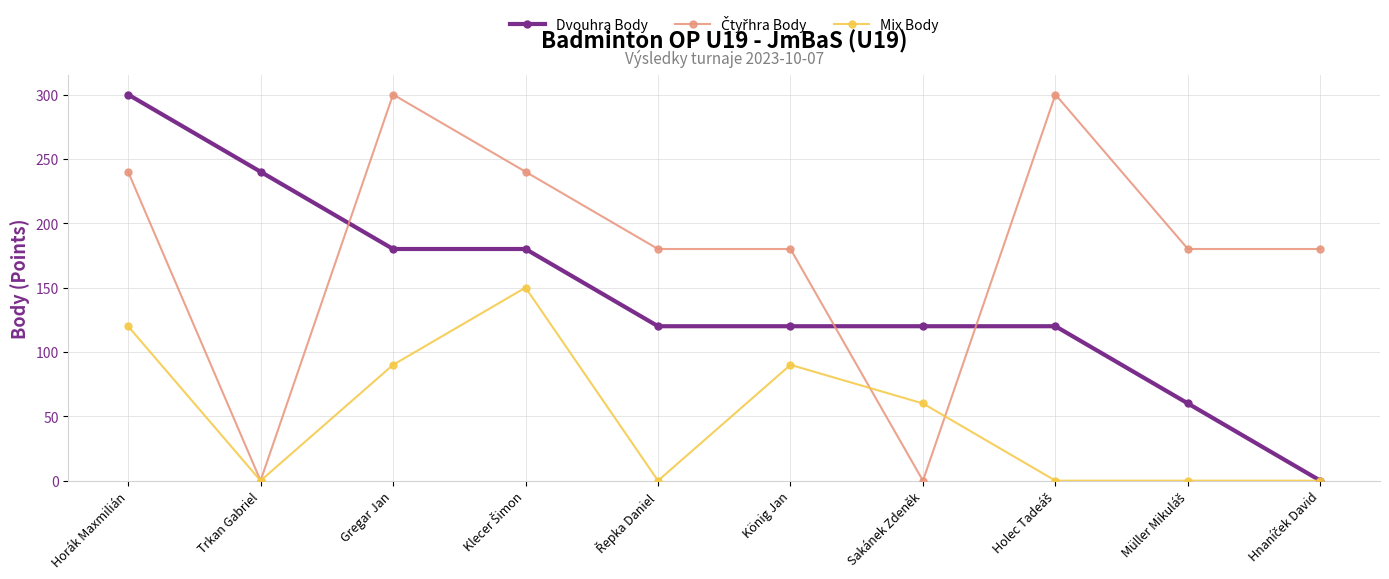

How many lines are shown in the chart?

3